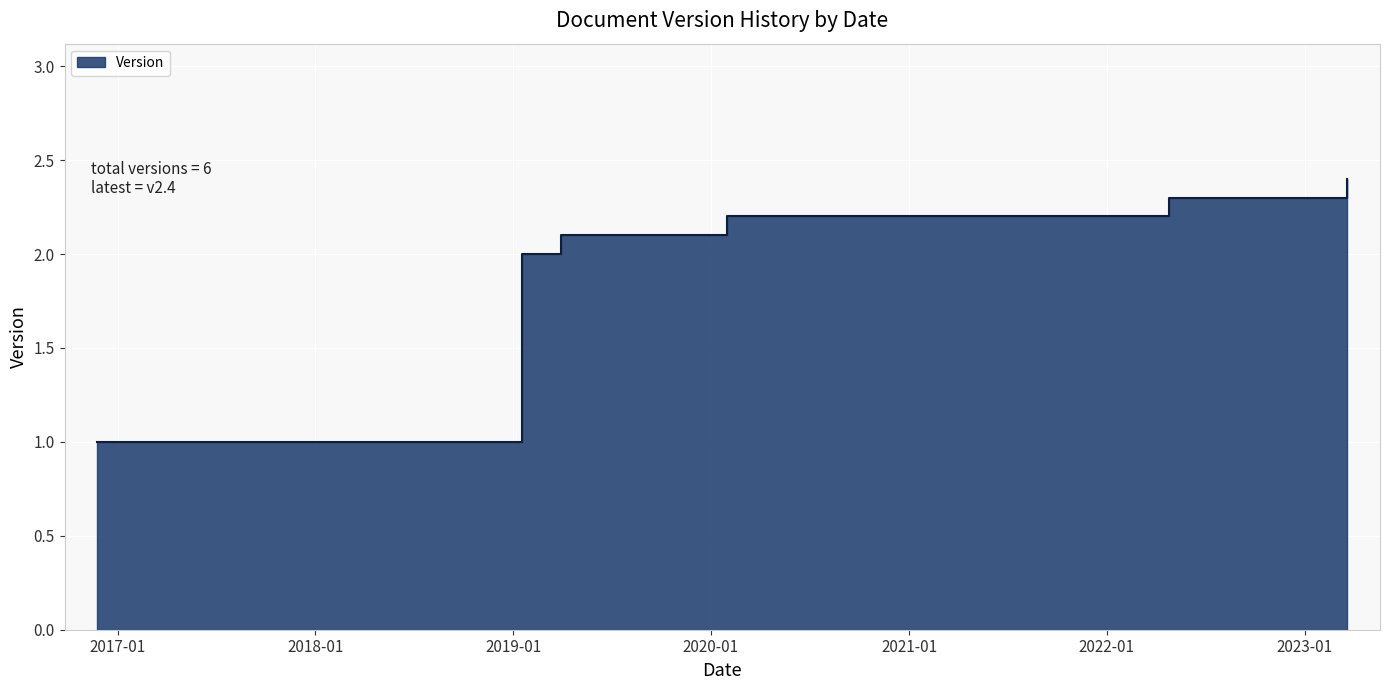

What is the label of the 2nd point from the left?

2019-01-18